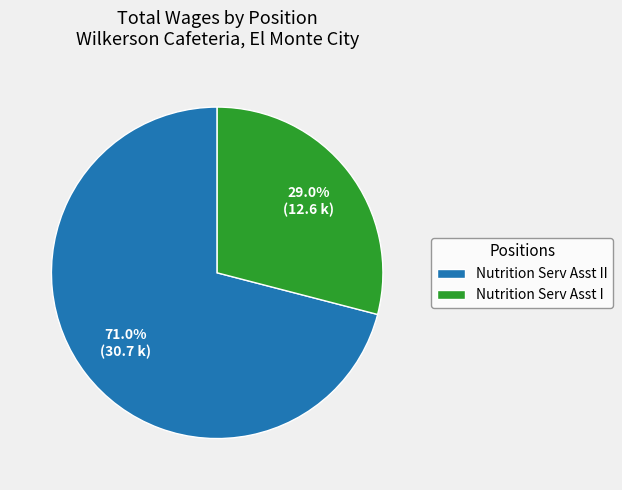

Rank the categories by value from highest to lowest.

Nutrition Serv Asst II, Nutrition Serv Asst I